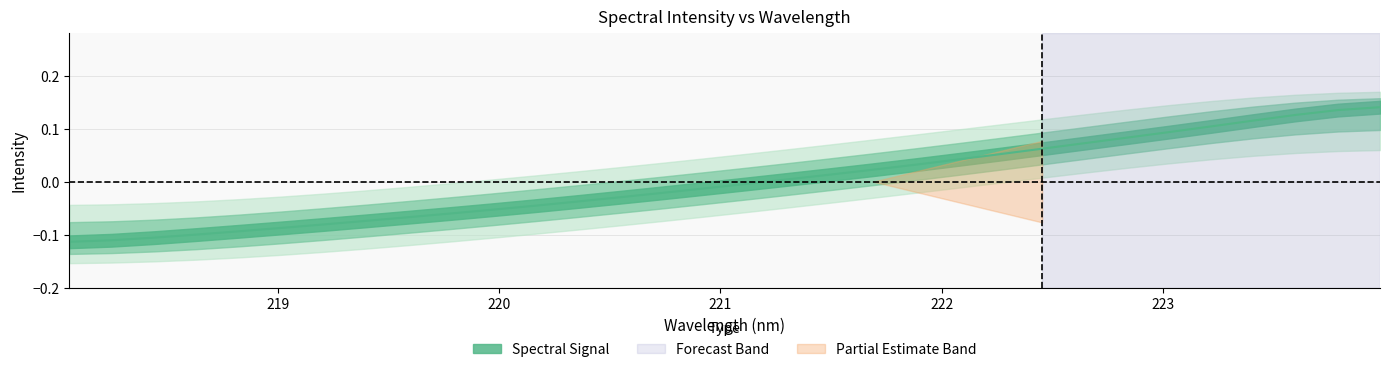

At which category does the chart reach its peak across all series?

223.9802